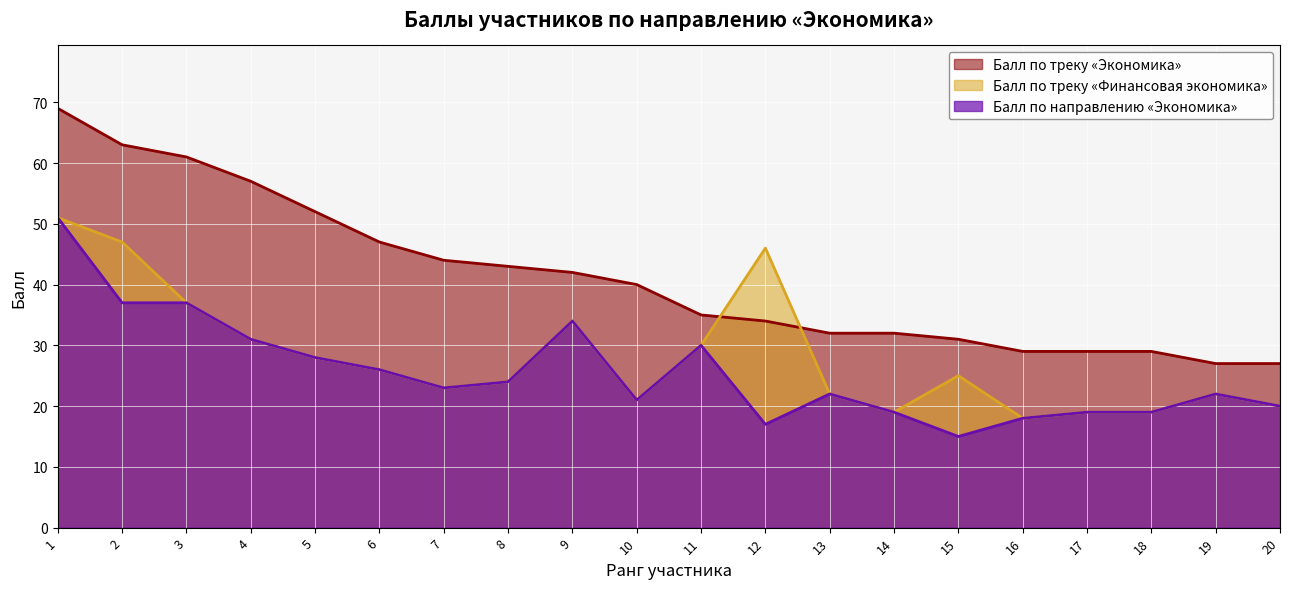

What is the lowest value of the Балл по треку «Финансовая экономика» series?

18